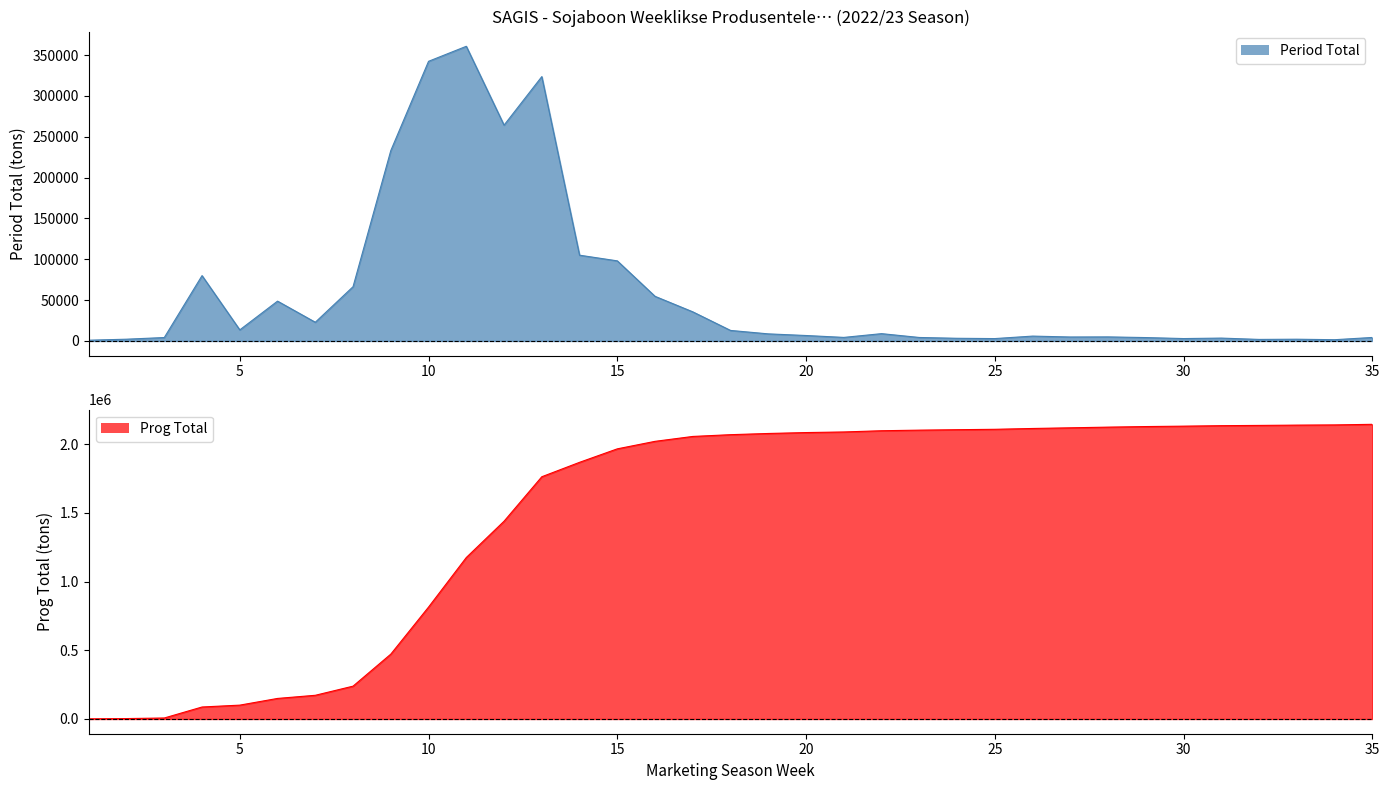

True or false: Prog Total and Period Total cross at least once.

False